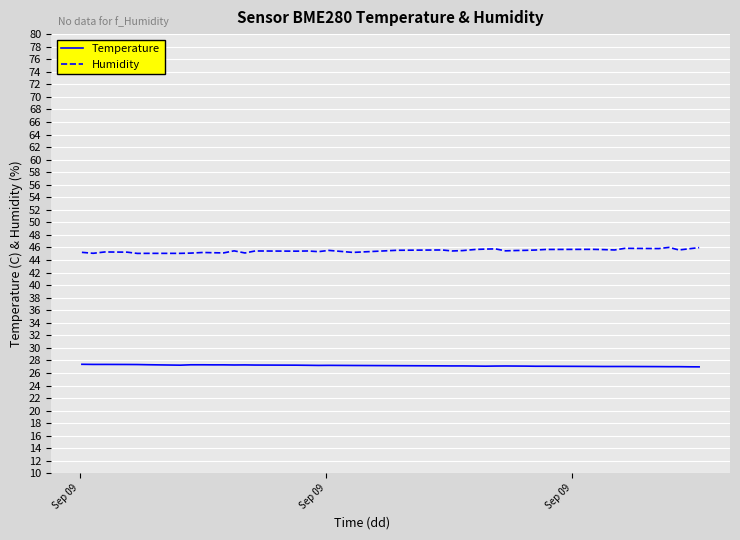

True or false: Humidity and Temperature intersect in this chart.

False